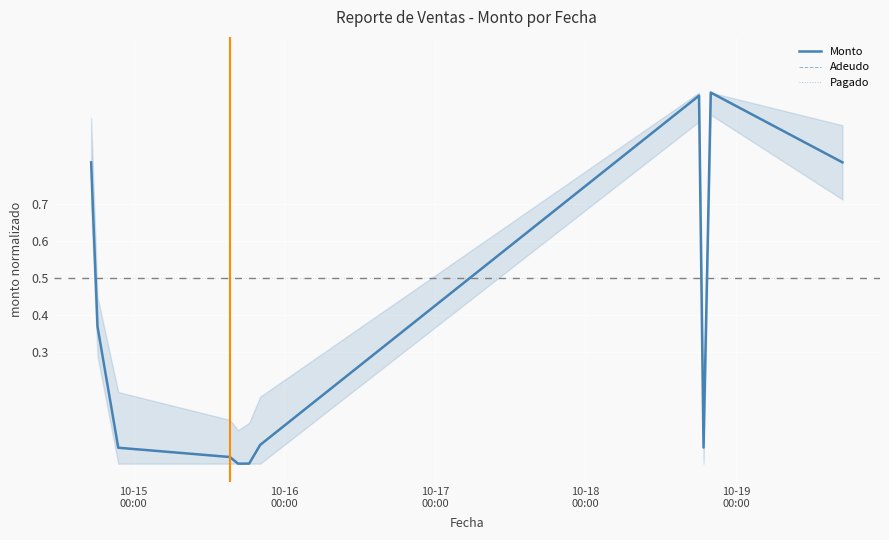

Count the number of data series in this chart.

3